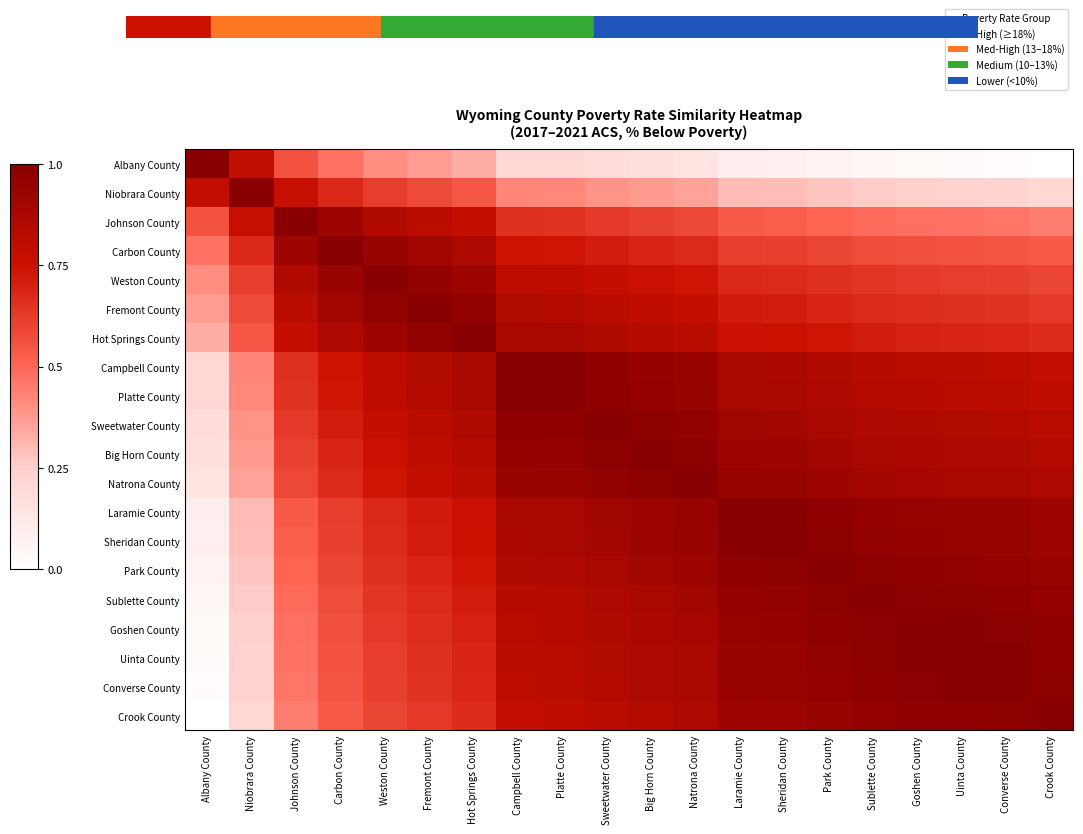

What is the total value across all series at Fremont County?

15.1